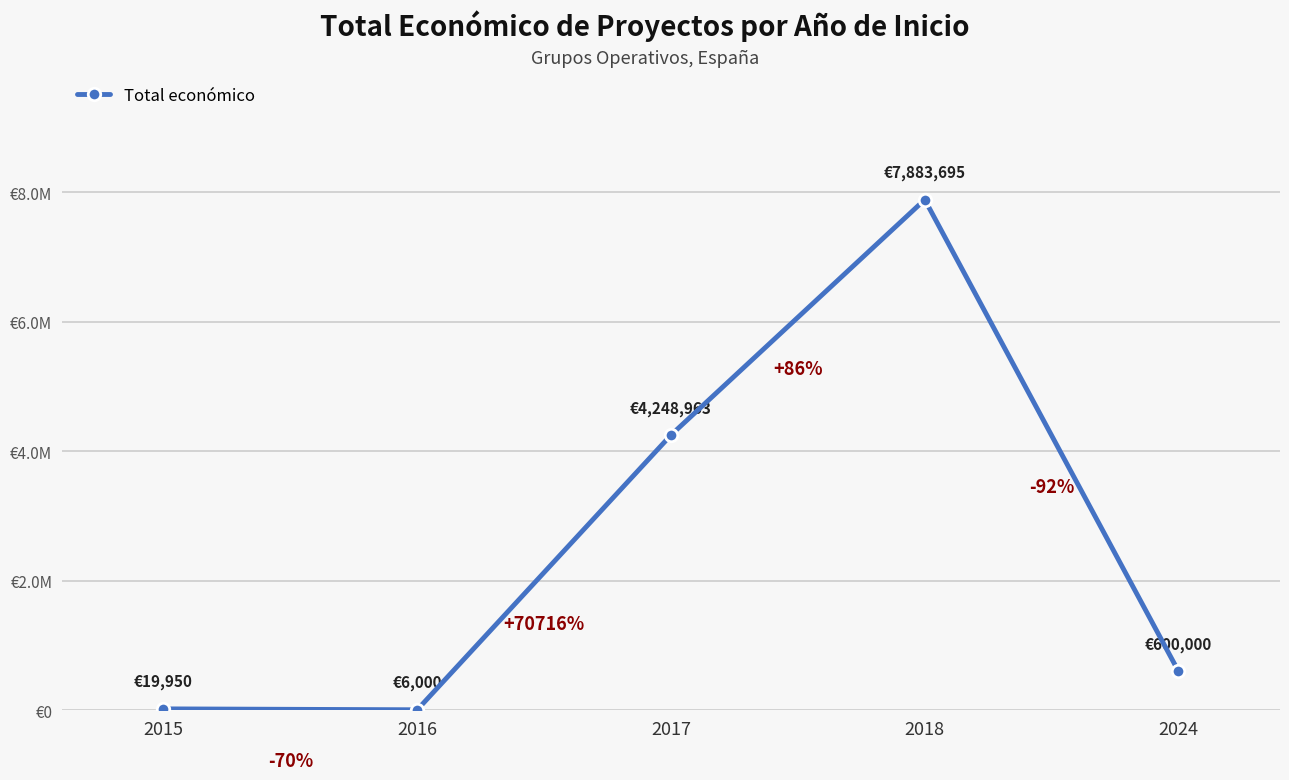

What is the difference between the maximum and minimum values?

7877695